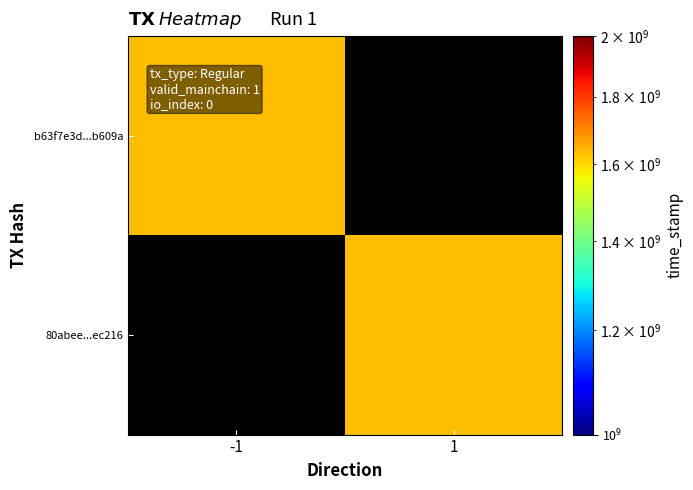

What is the average value of the b63f7e3d3af947623143bb0c0473d6b574b609a series?

817017626